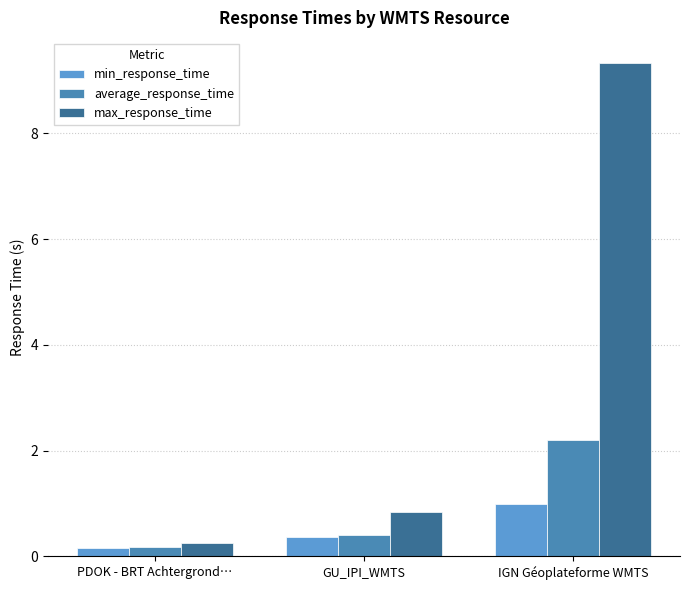

At which label is average_response_time closest to 1?

GU_IPI_WMTS